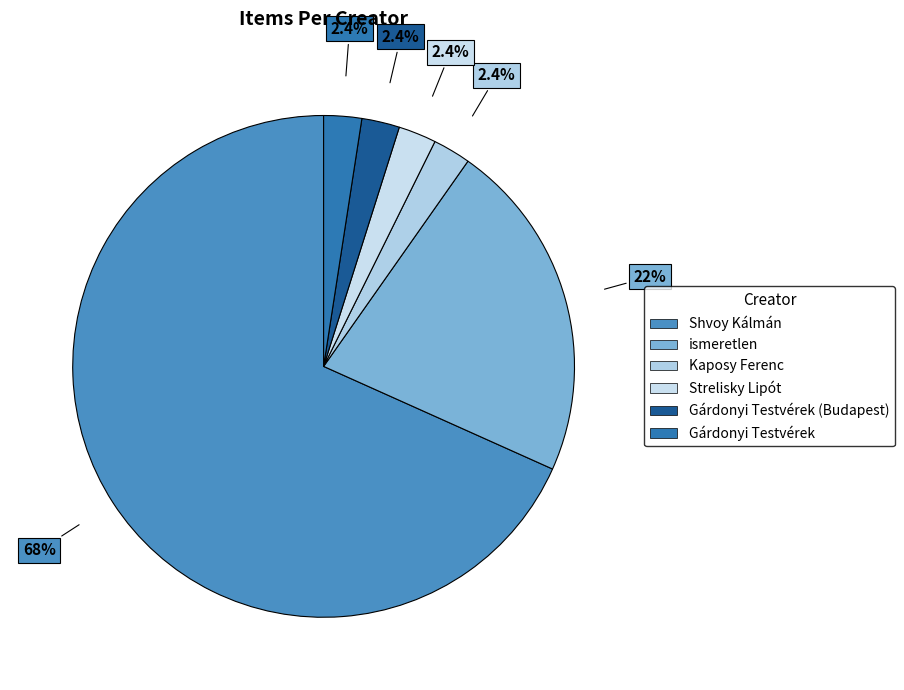

How many slices are in this pie chart?

6